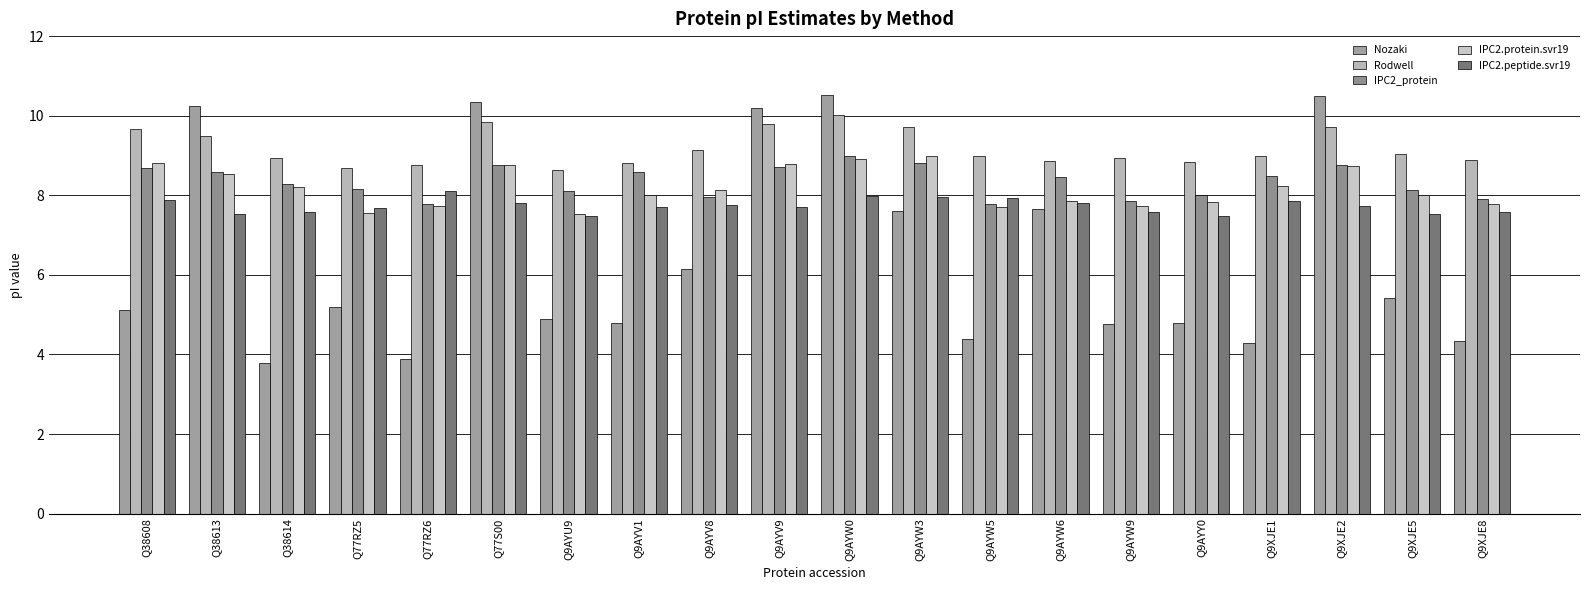

What is the sum of the IPC2.peptide.svr19 values at Q38608 and Q9AYV8?

15.6